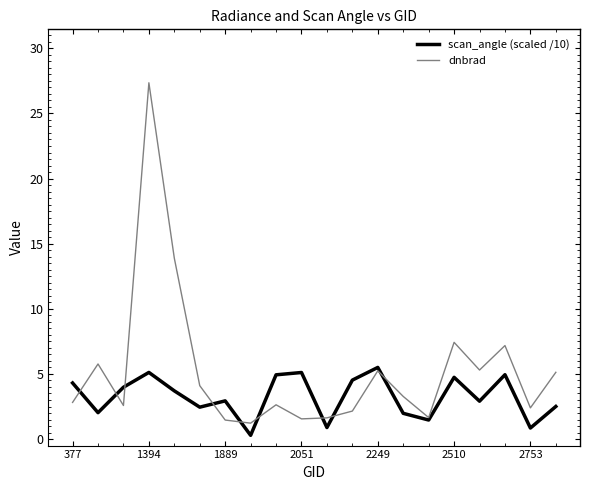

Which series has the widest spread of values?

dnbrad